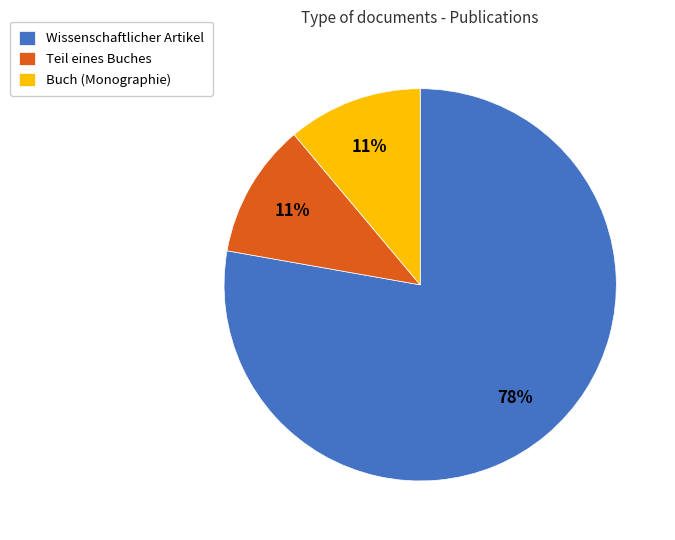

Combined, do Buch (Monographie) and Teil eines Buches account for over 50%?

No